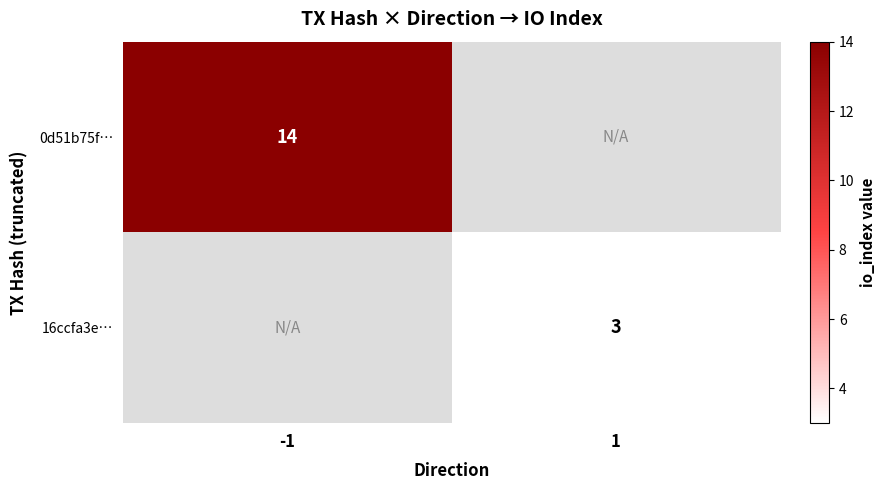

The value of 16ccfa3e… at 1 is 3. True or false?

True